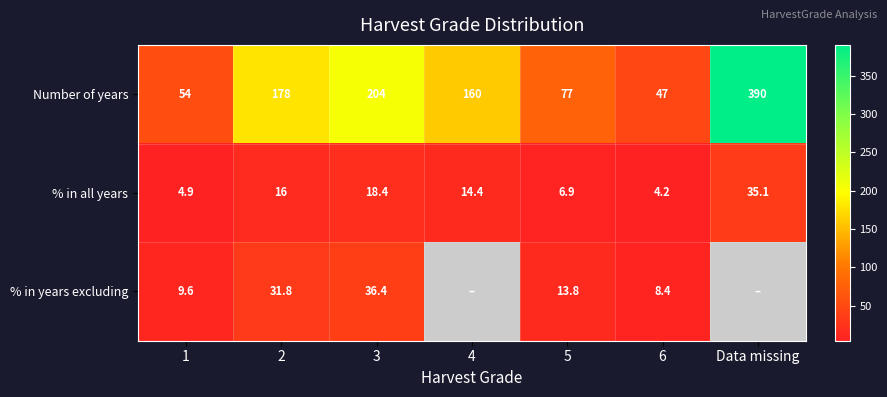

What is the difference between the highest and lowest values at Data missing?

354.9